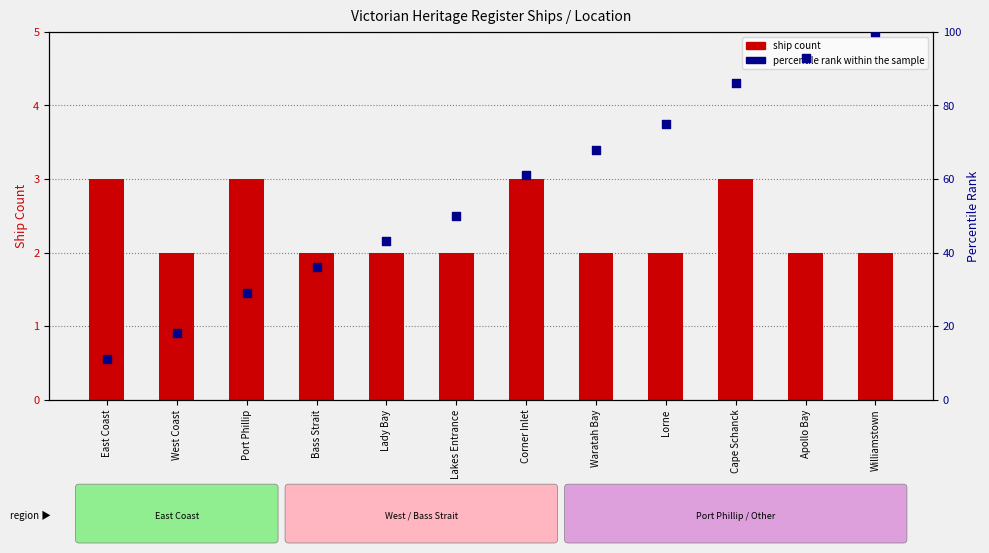

Which series contains the lowest Y value?

ship count